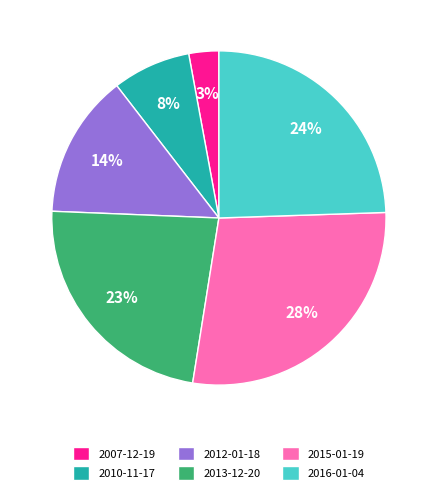

Is 2015-01-19 the majority of the pie?

No